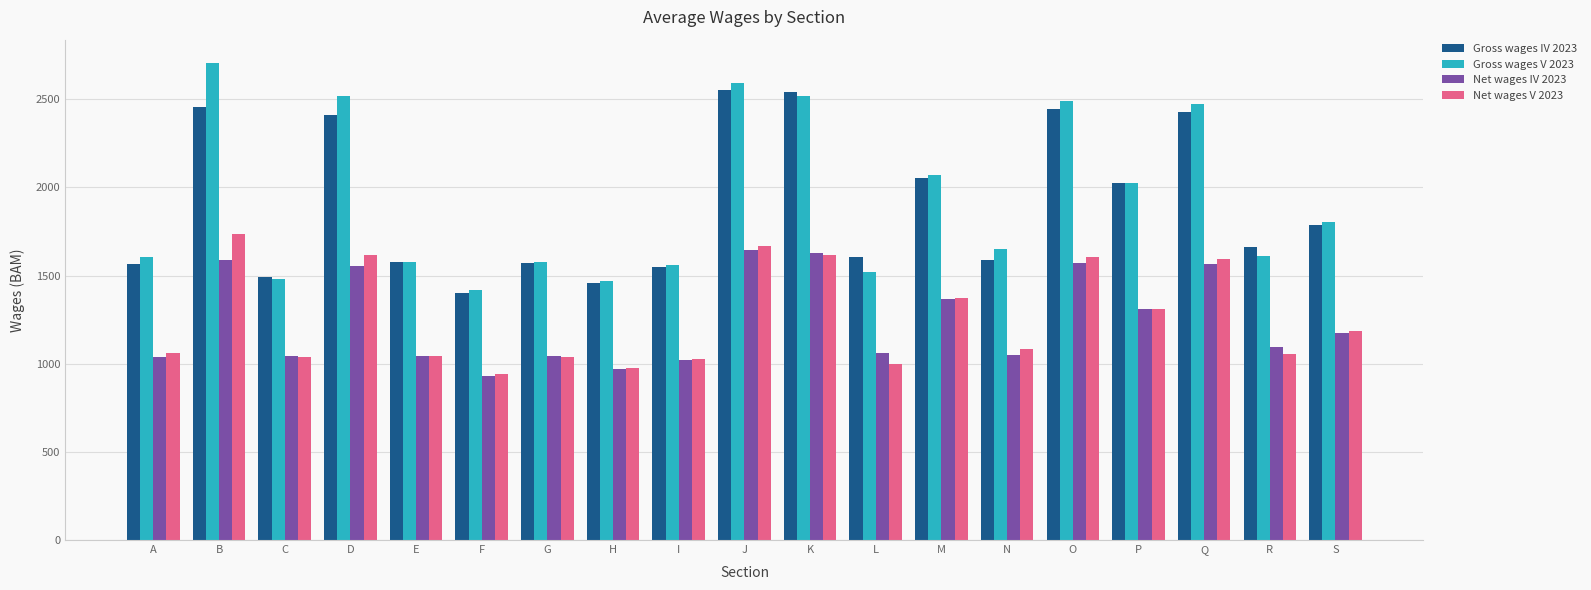

Is it true that Net wages IV 2023 equals 1430 at I?

False